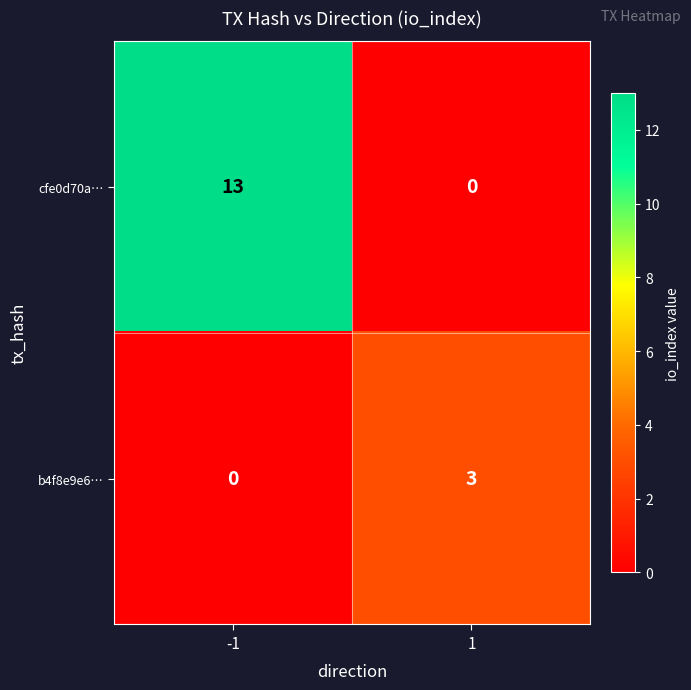

List the series in order of their overall mean, highest first.

cfe0d70a…, b4f8e9e6…